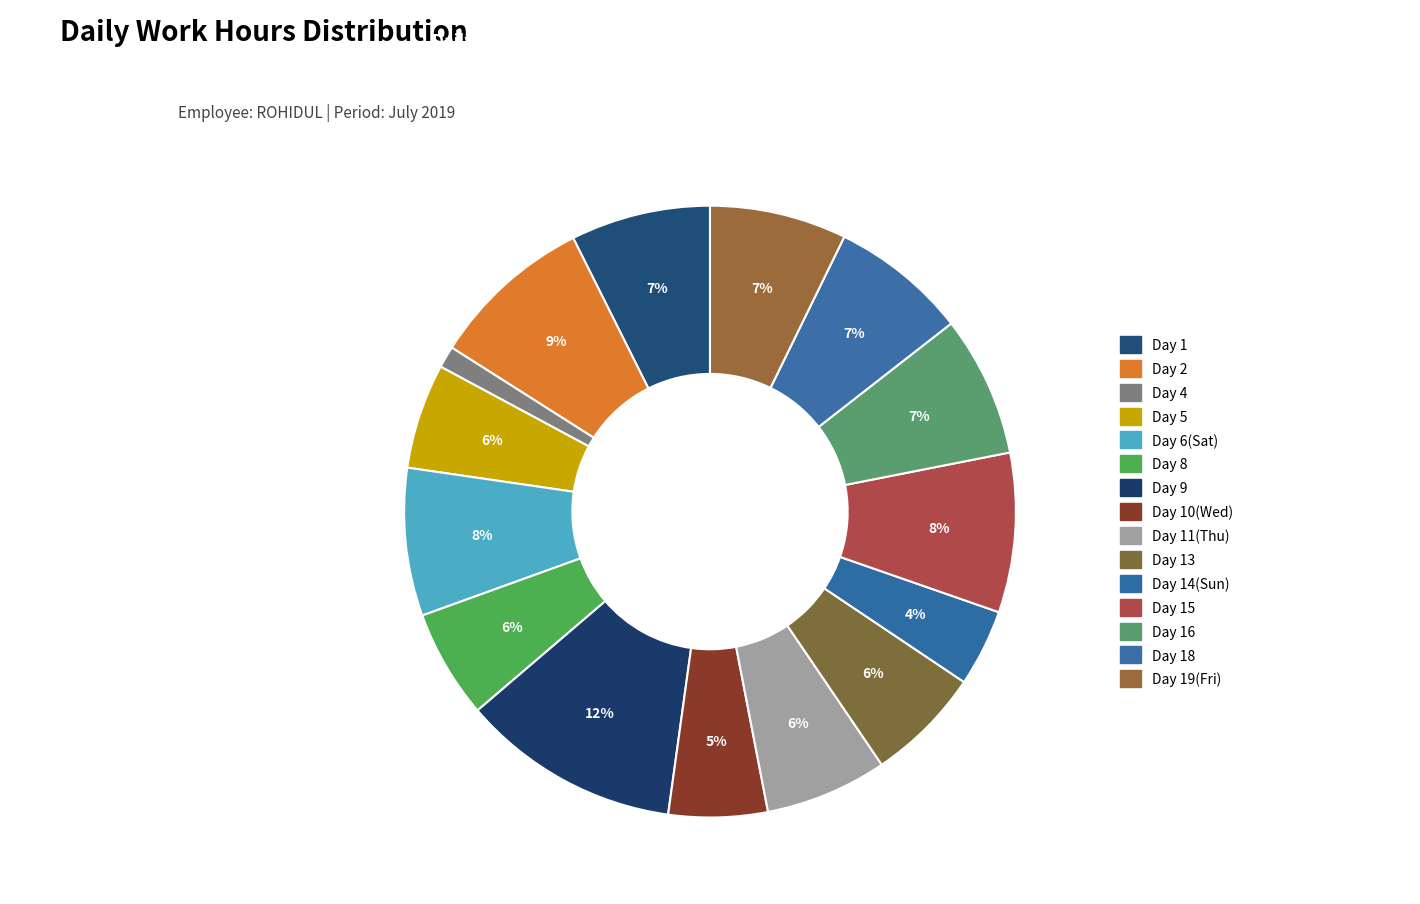

How many slices are in this pie chart?

15